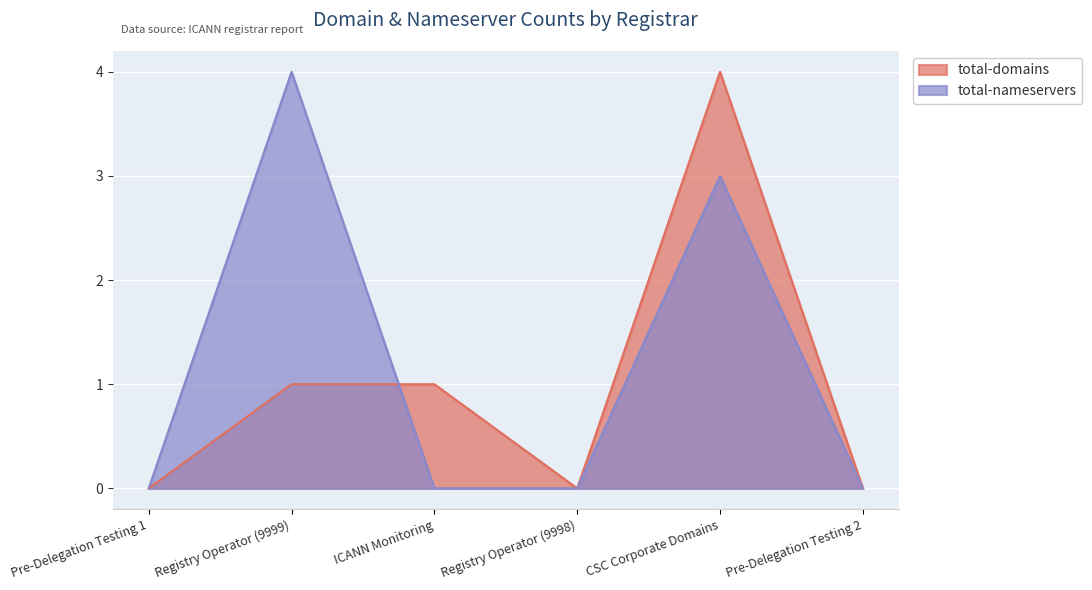

True or false: total-domains and total-nameservers cross at least once.

True